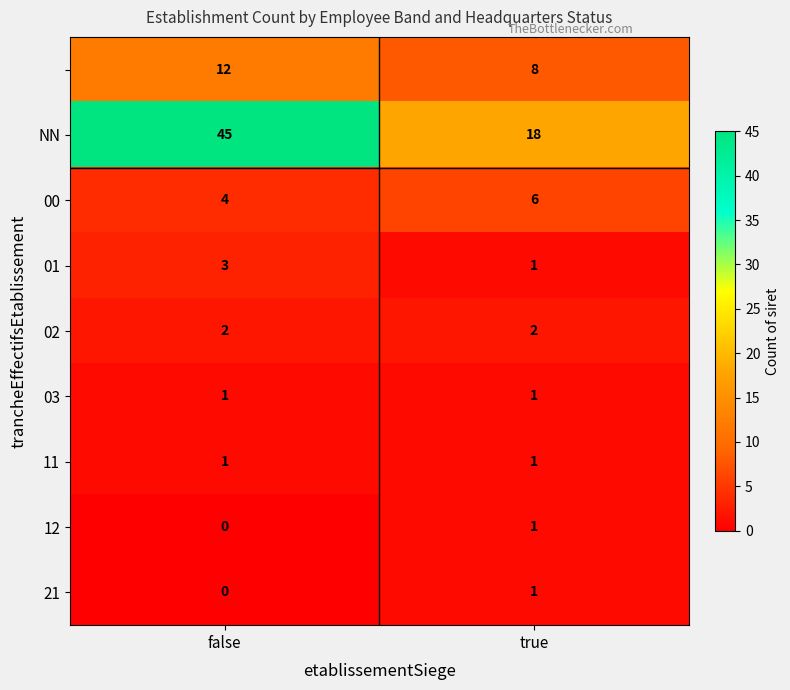

At which category does the chart reach its minimum across all series?

false